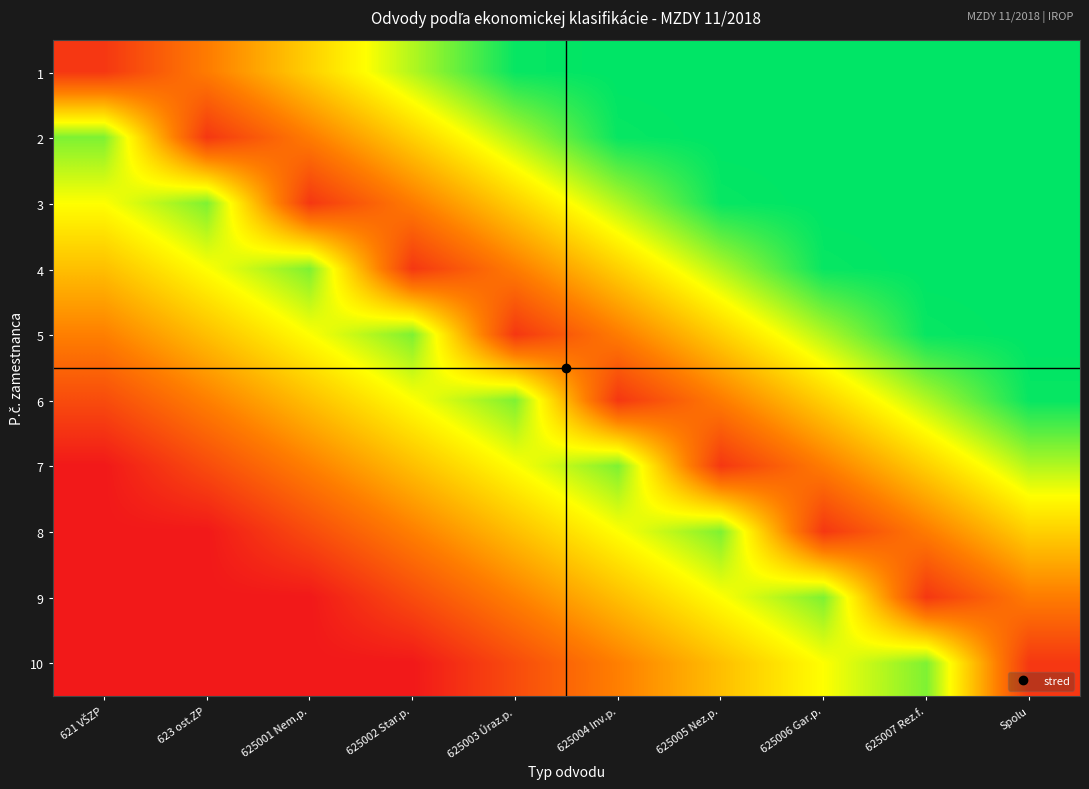

List the series in order of their peak value, lowest first.

8, 10, 7, 9, 6, 1, 2, 3, 4, 5